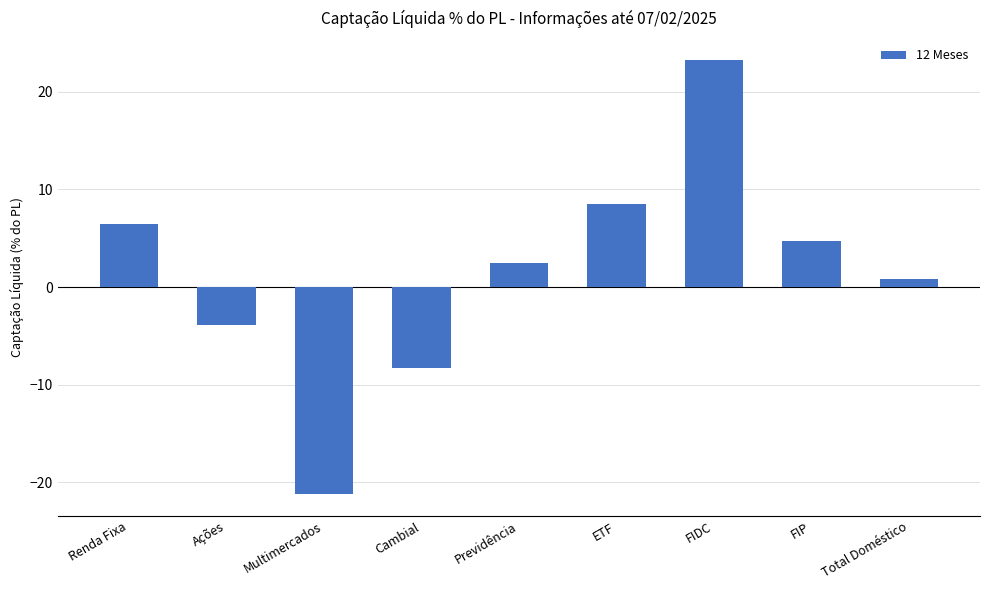

Count the number of categories in the chart.

9